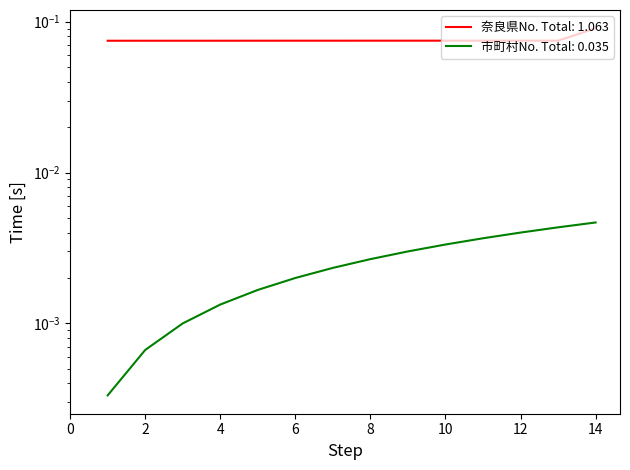

What is the lowest value of the 奈良県No series?

0.1